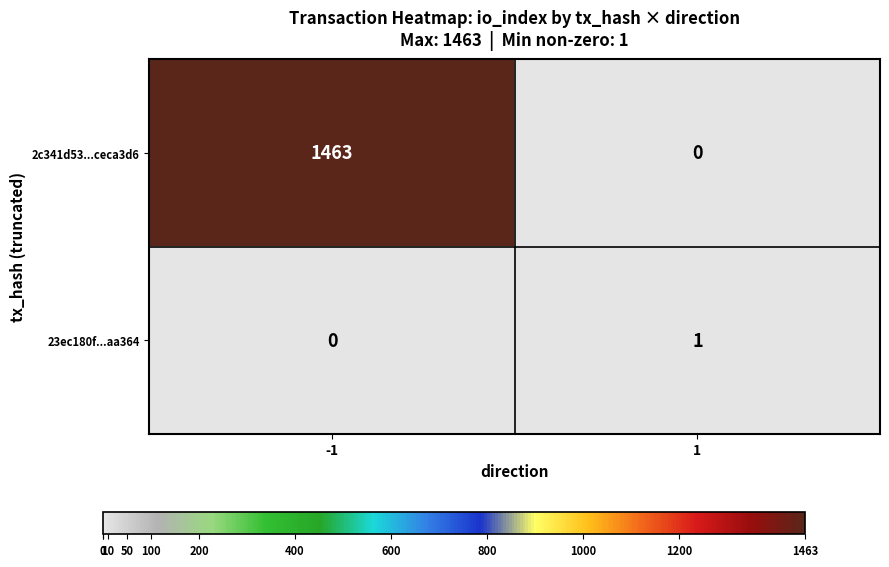

What is the maximum value shown in the chart?

1463